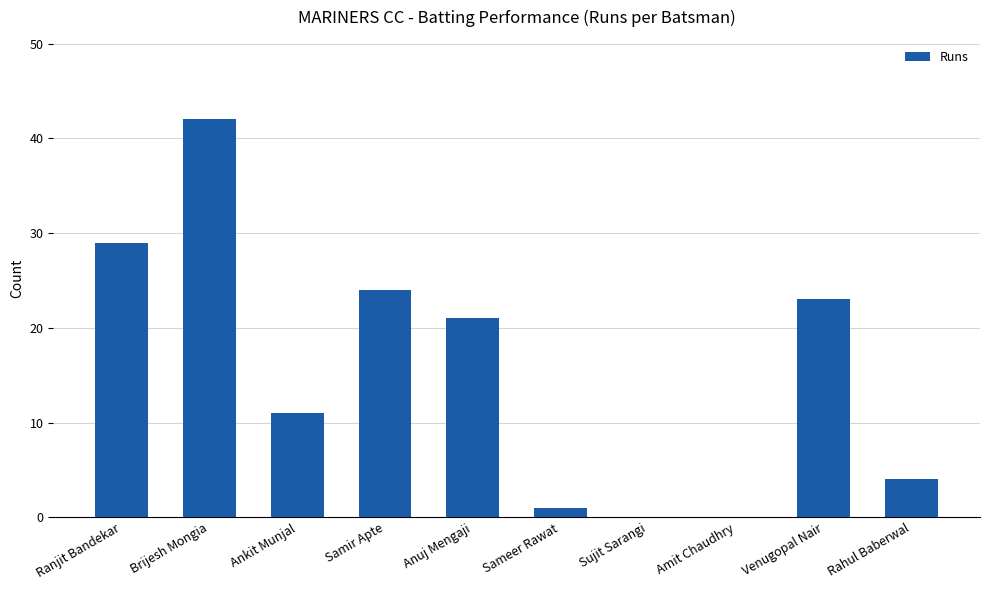

True or false: the data shows 14 at Brijesh Mongia.

False